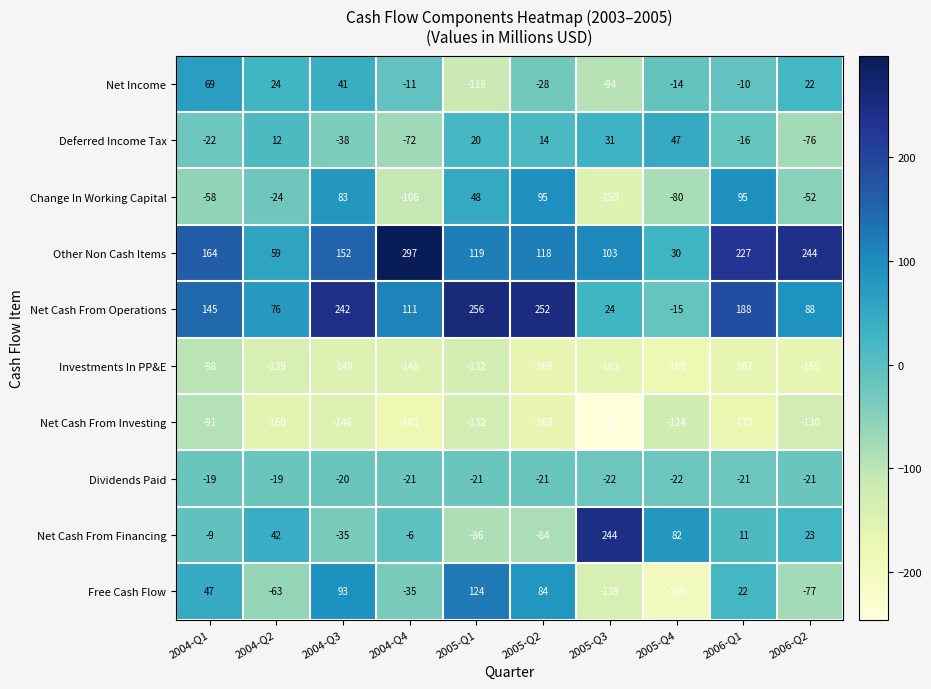

How many categories are shown in the chart?

10